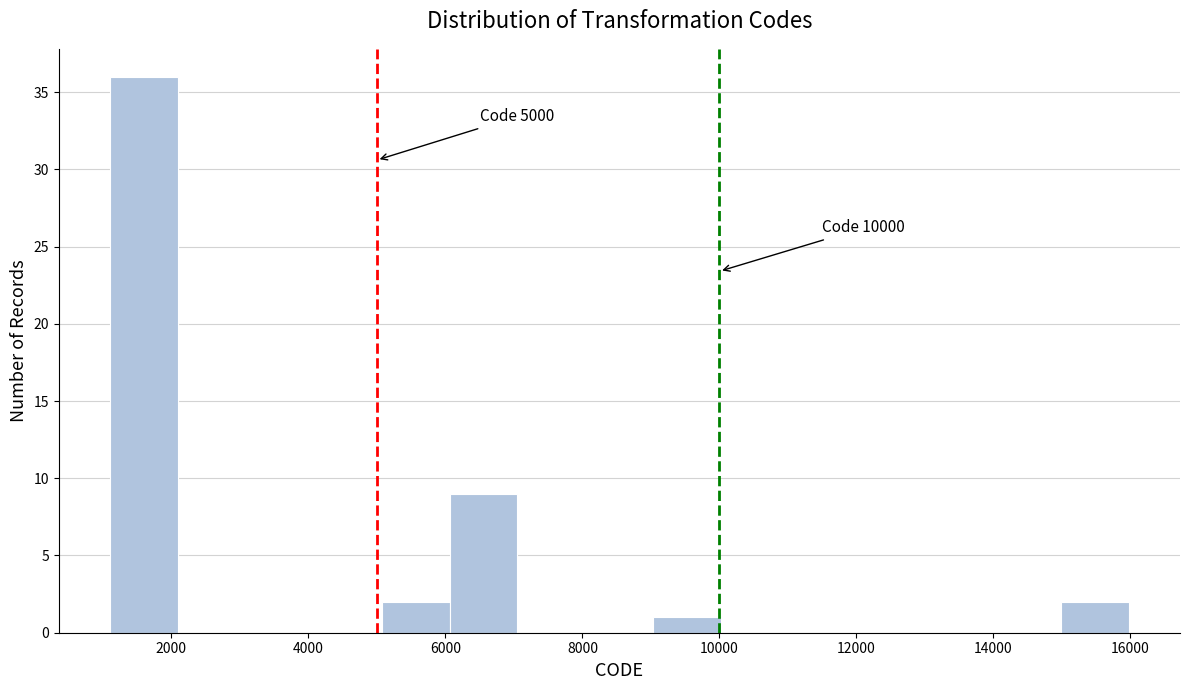

Over which range of the x-axis is the bar tallest?

1200 to 2000